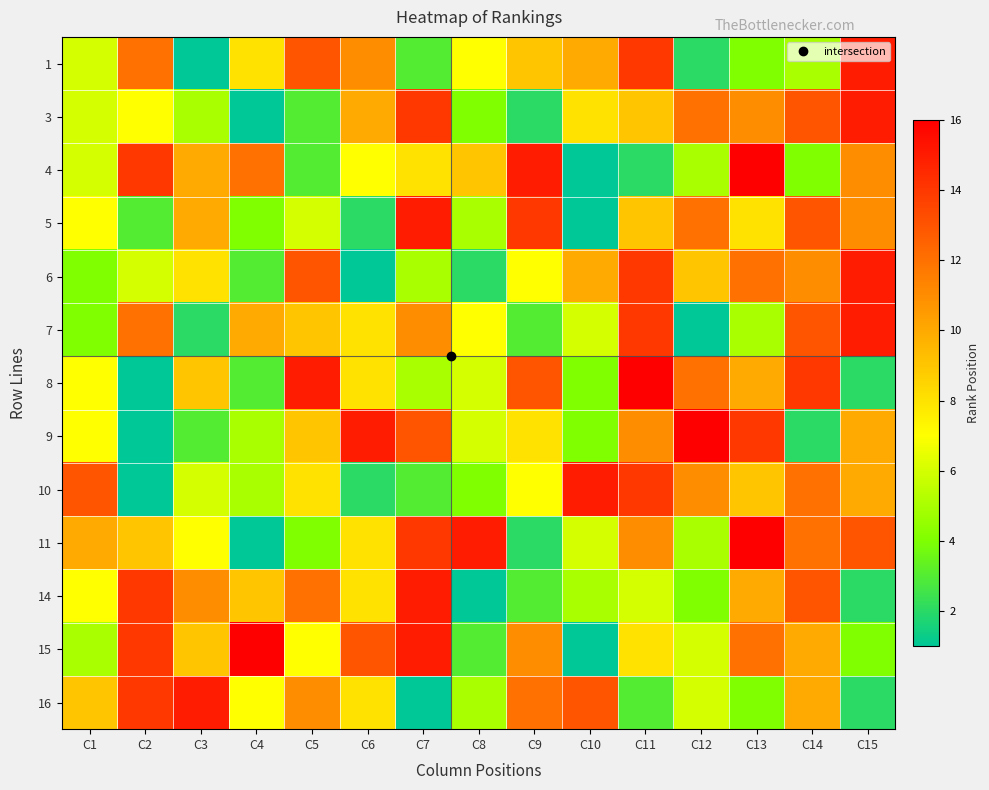

What is the maximum value shown in the chart?

16